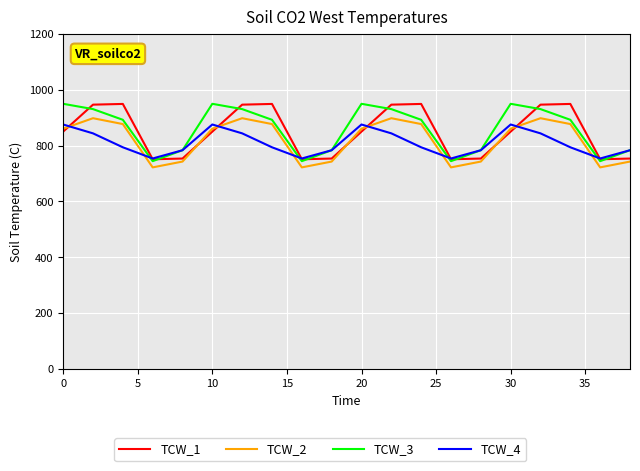

What is the maximum value shown in the chart?

949.5